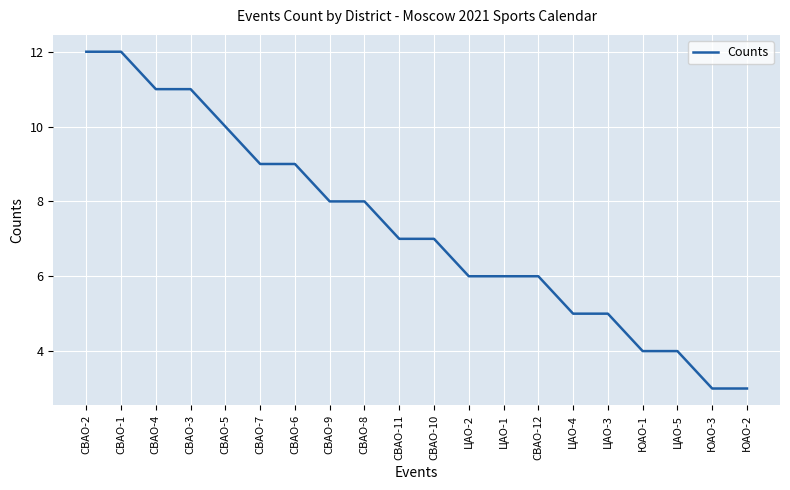

What is the difference between the second highest and second lowest values?

9